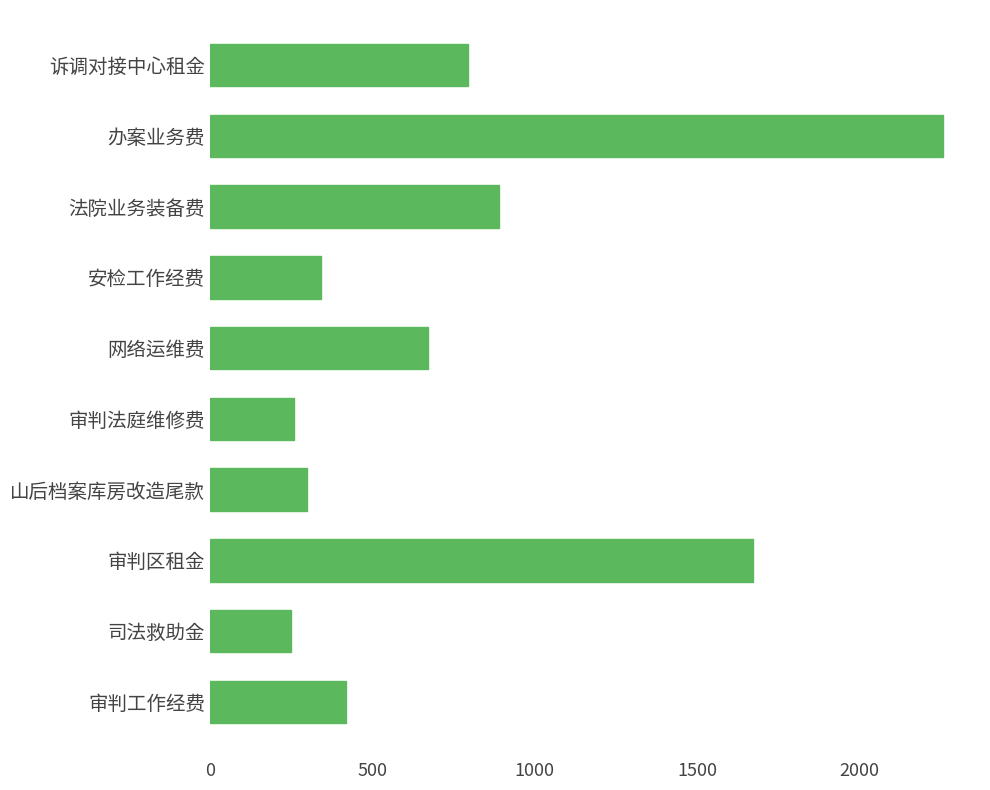

At which label is the value closest to 1253?

法院业务装备费